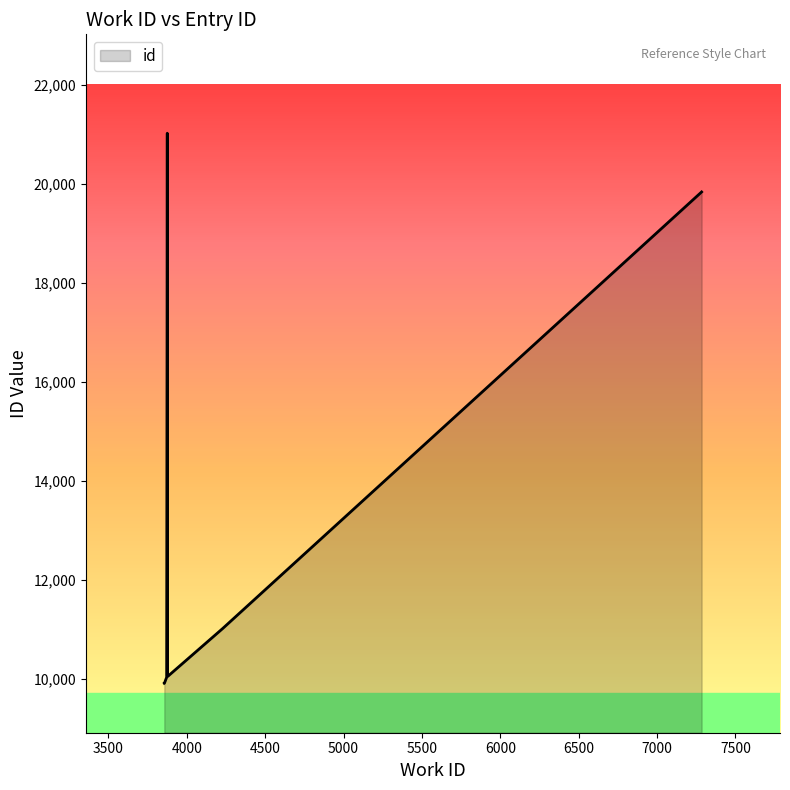

Between 3878 and 3880, which is larger?

3880